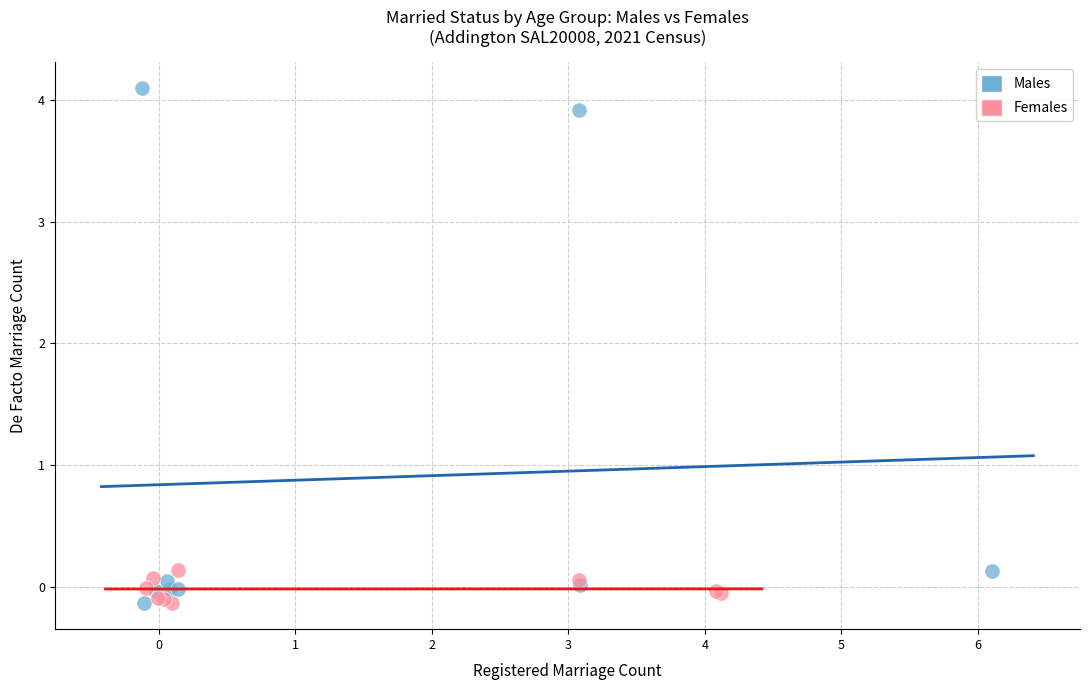

Which series has the widest spread of Y values?

Males